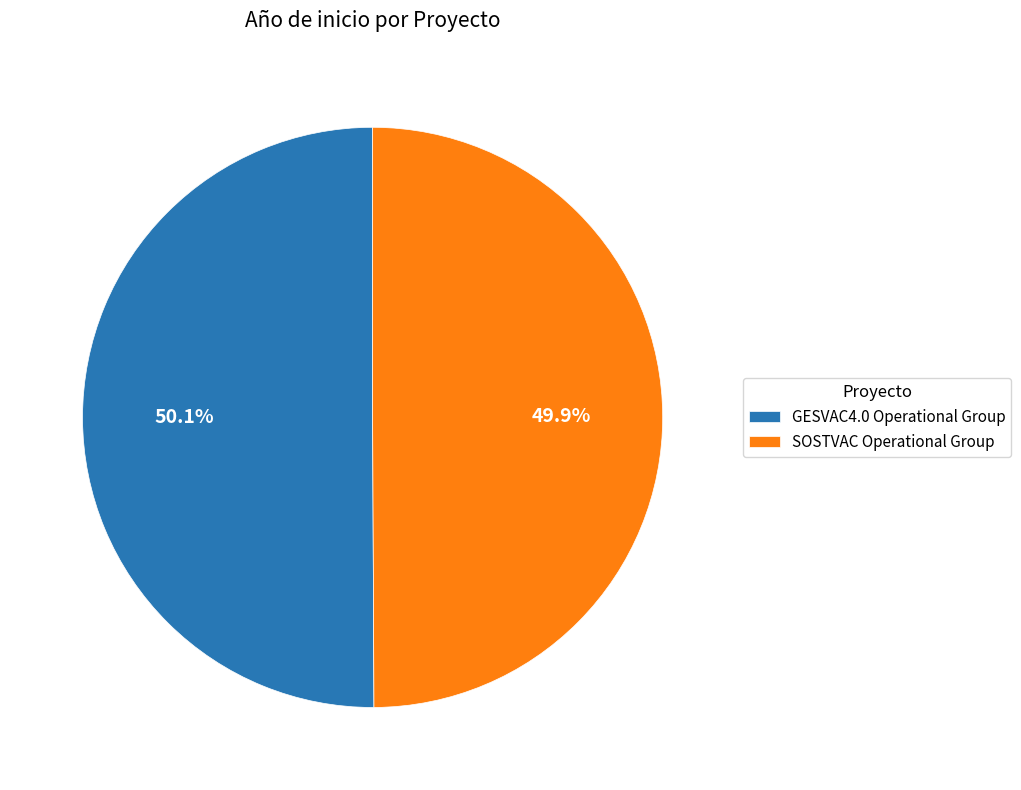

Approximately how many times larger is the value at GESVAC4.0 Operational Group compared to SOSTVAC Operational Group?

1.0